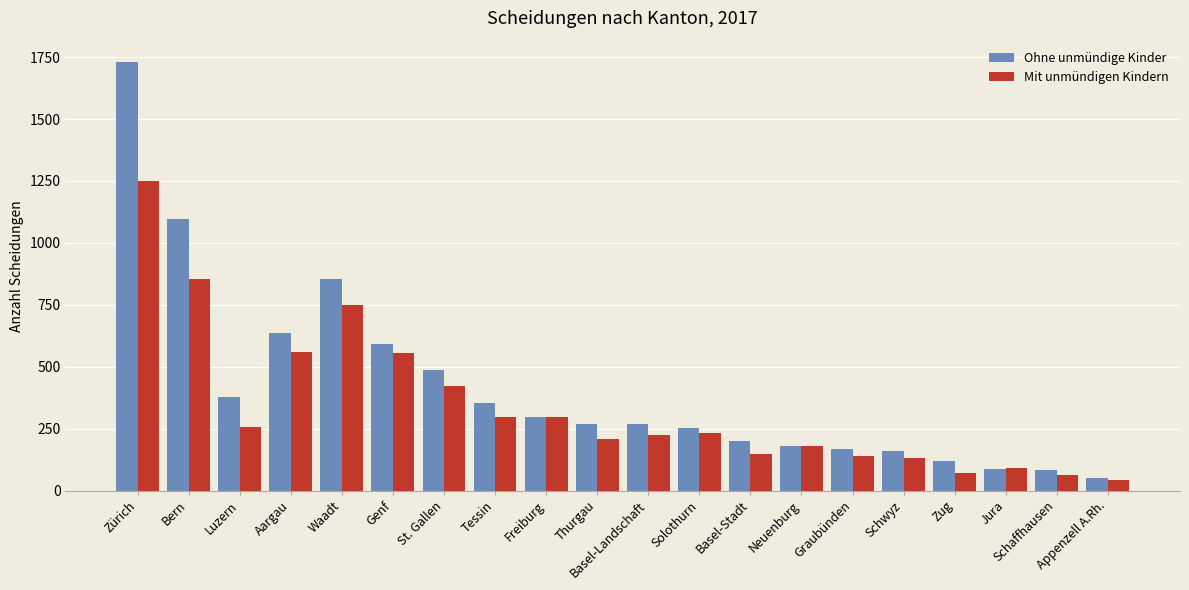

What position from the right is Schaffhausen?

2